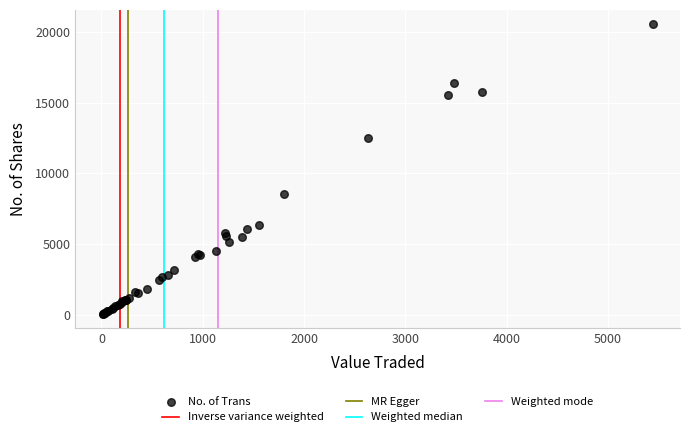

What Y value in the scatter plot is closest to 10296?

8523